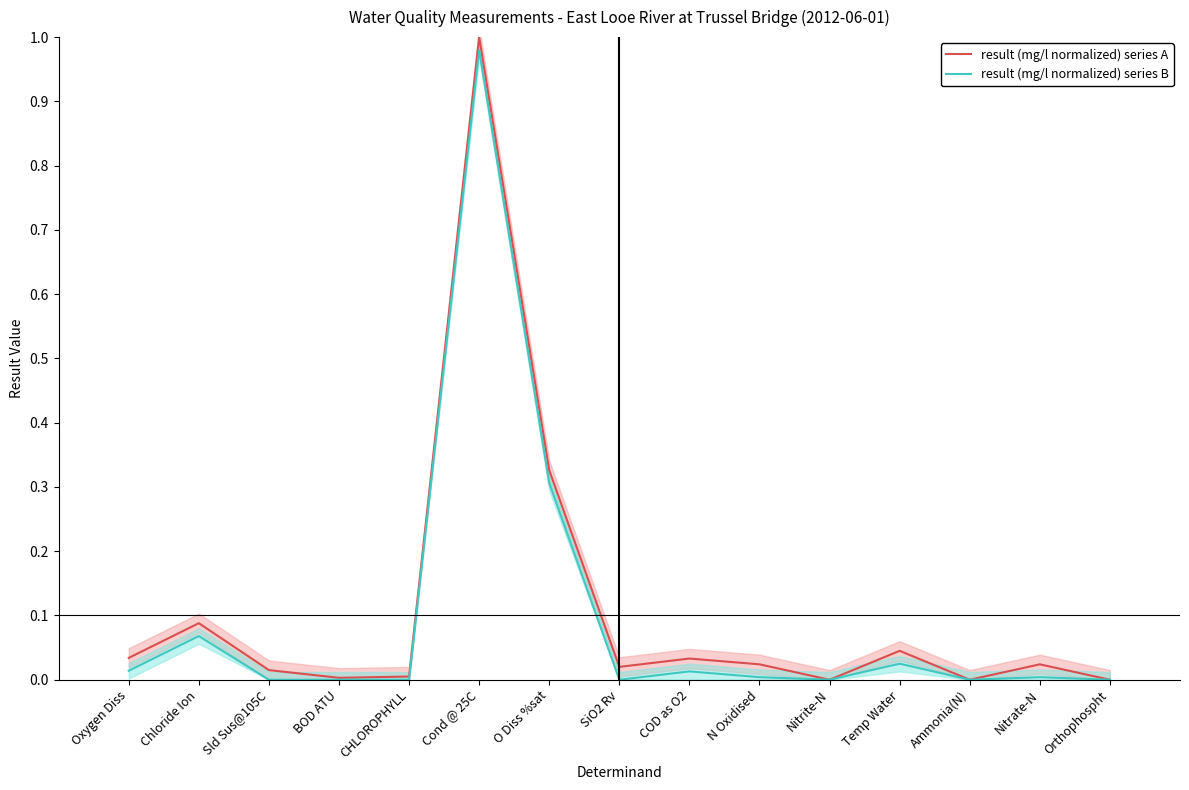

What is the value of the result (mg/l normalized) series A point at the 7th from the left?

0.3